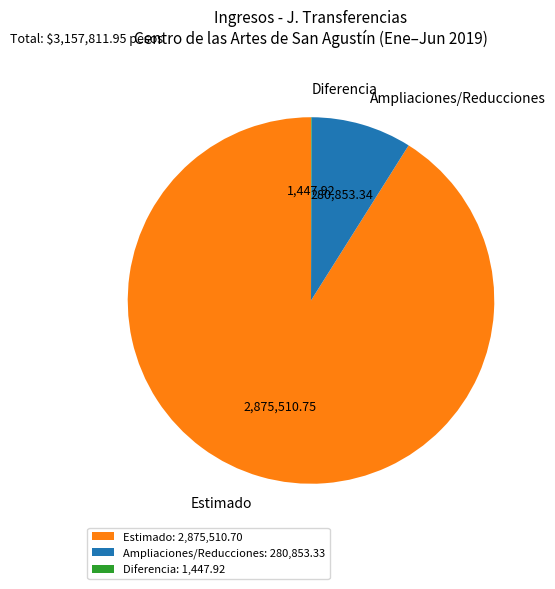

Approximately how many times larger is the value at Estimado: 2,875,510.70 compared to Ampliaciones/Reducciones: 280,853.33?

10.2